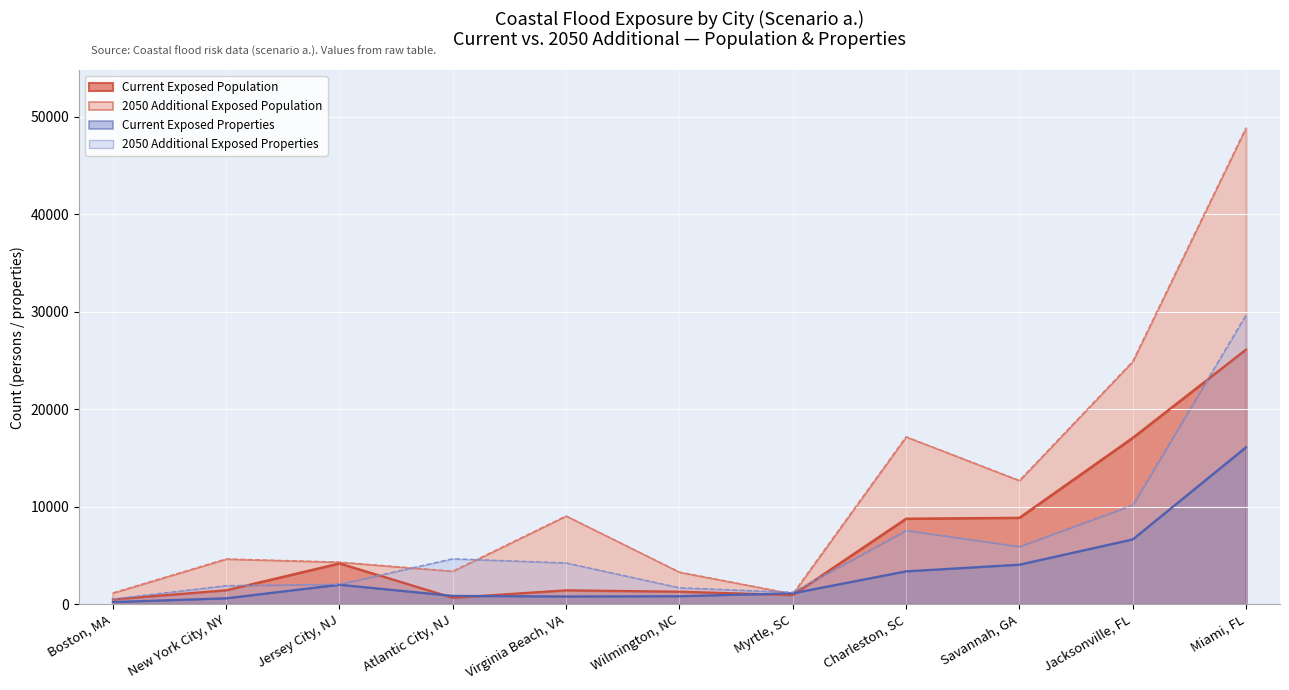

At which label is Current Exposed Properties closest to 8163?

Jacksonville, FL